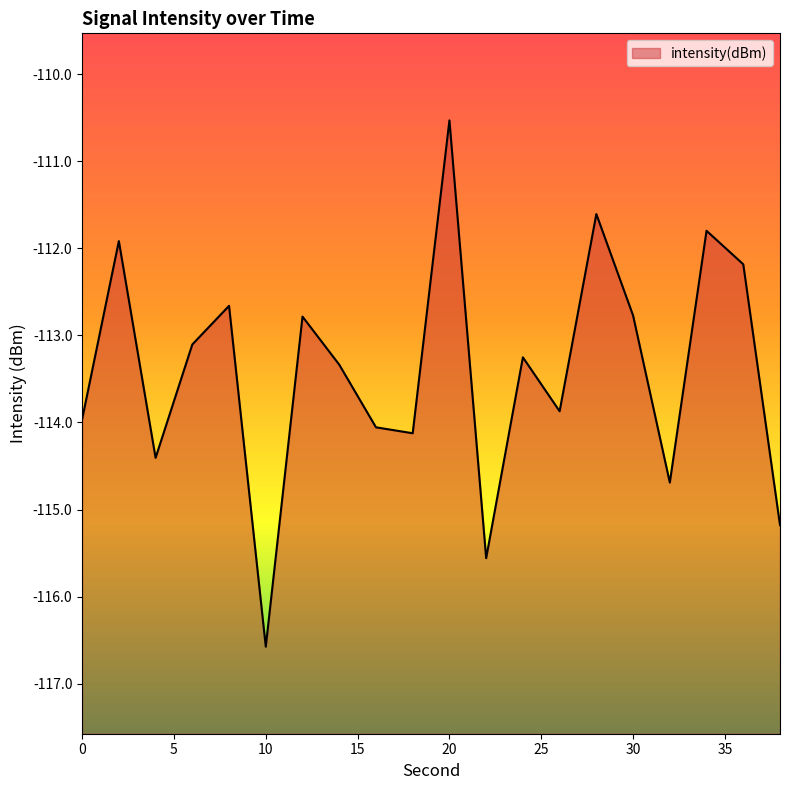

At which label does the data first exceed -113?

2